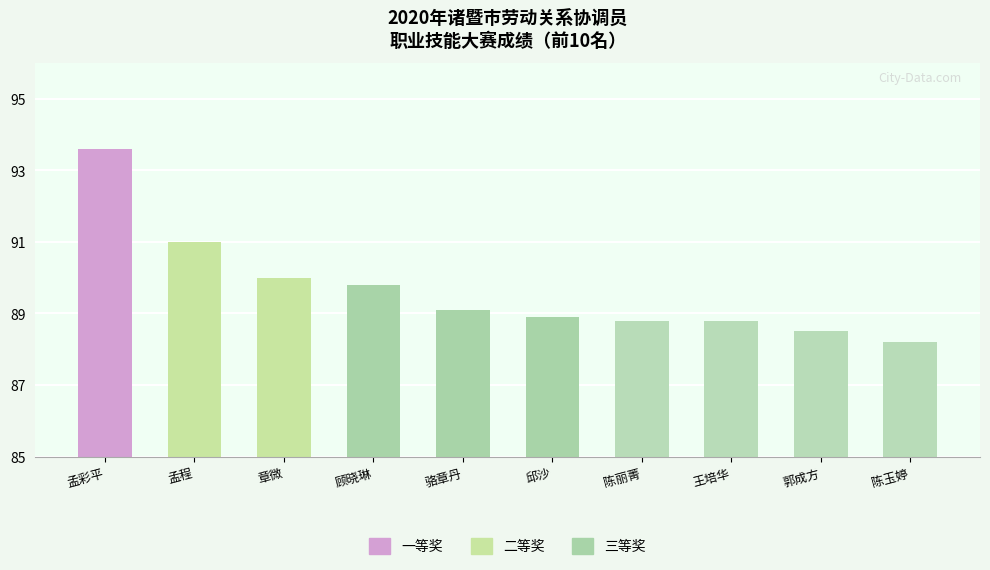

True or false: the data shows 88.8 at 王培华.

True